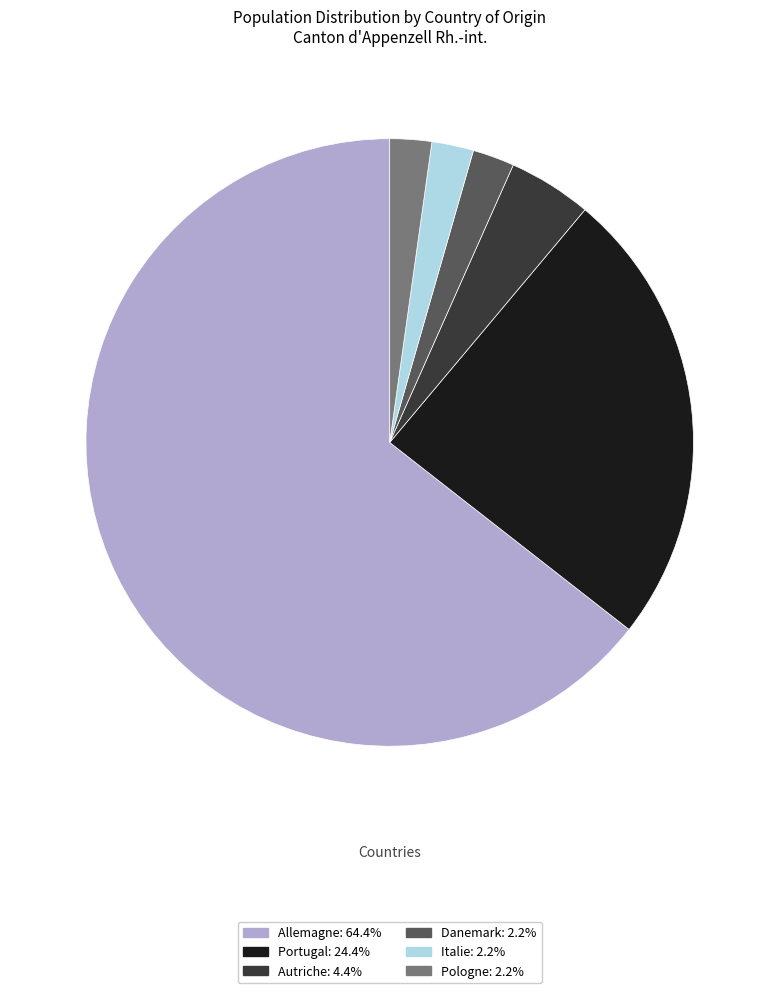

Is the sum of Autriche and Allemagne greater than half?

Yes